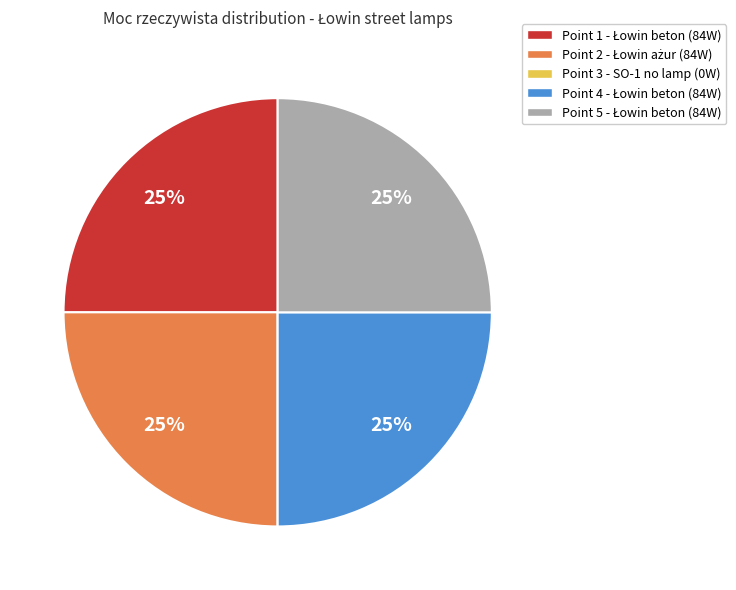

To the nearest percent, what is the average slice percentage?

20%